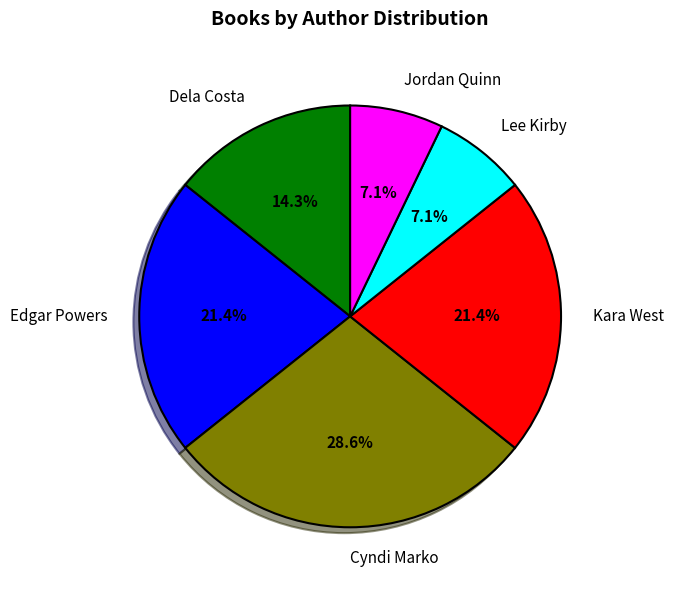

To the nearest percent, what portion does Kara West represent?

21%